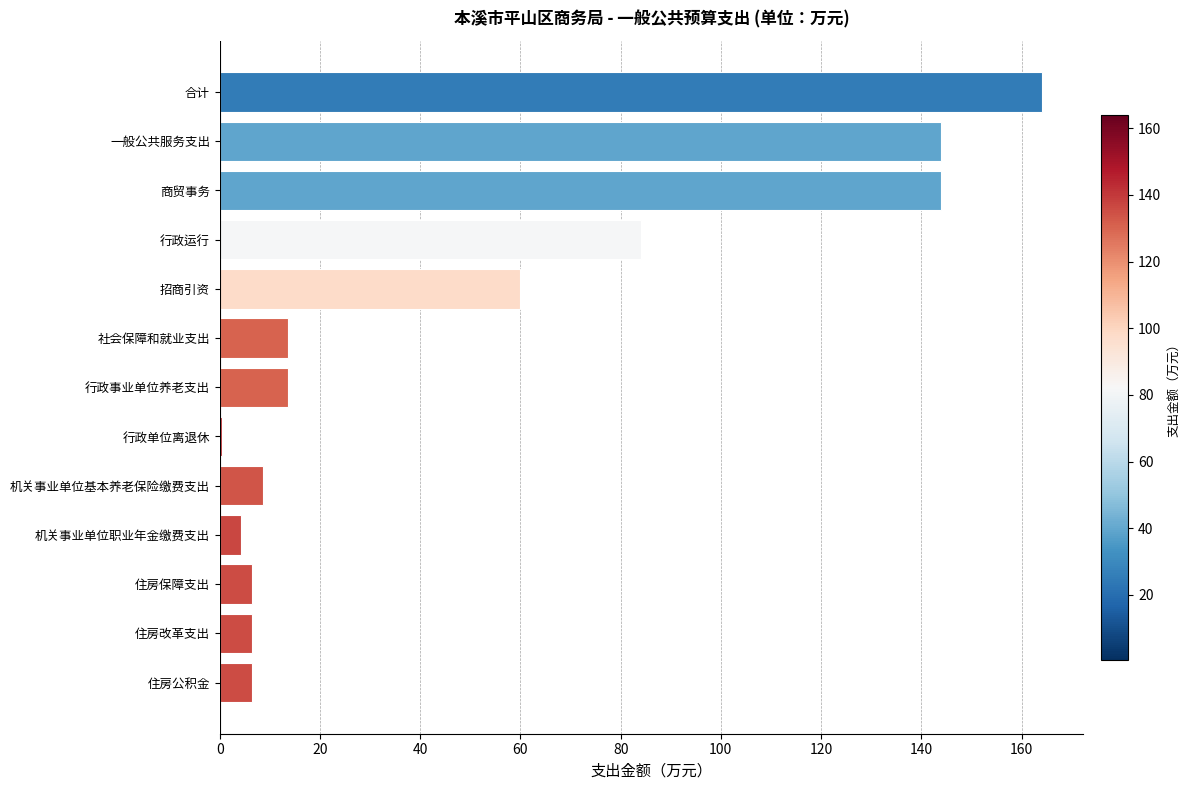

What is the sum of the values at 行政事业单位养老支出 and 机关事业单位基本养老保险缴费支出?

22.2